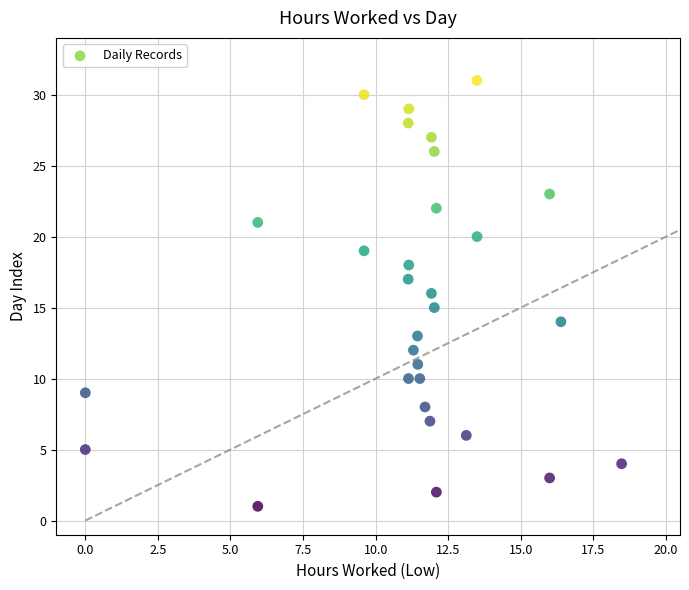

What is the range of Y values (max minus min)?

30